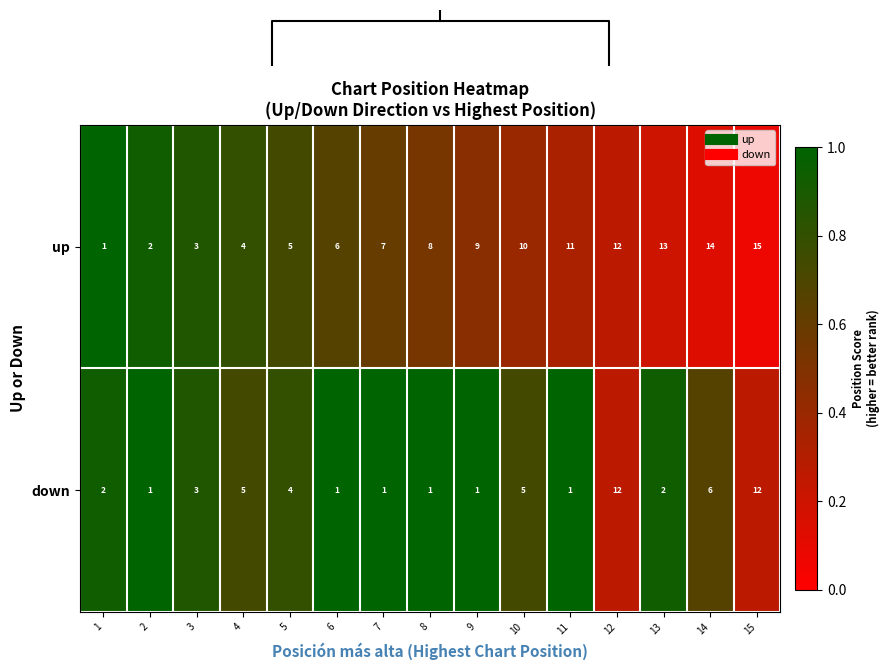

Is it true that down equals 0.2 at 8?

False